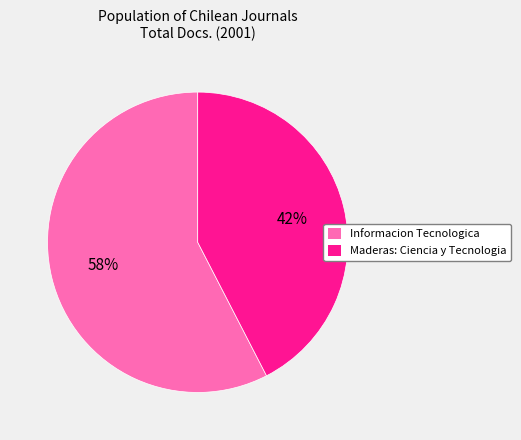

What is the smallest slice in the pie chart?

Maderas: Ciencia y Tecnologia